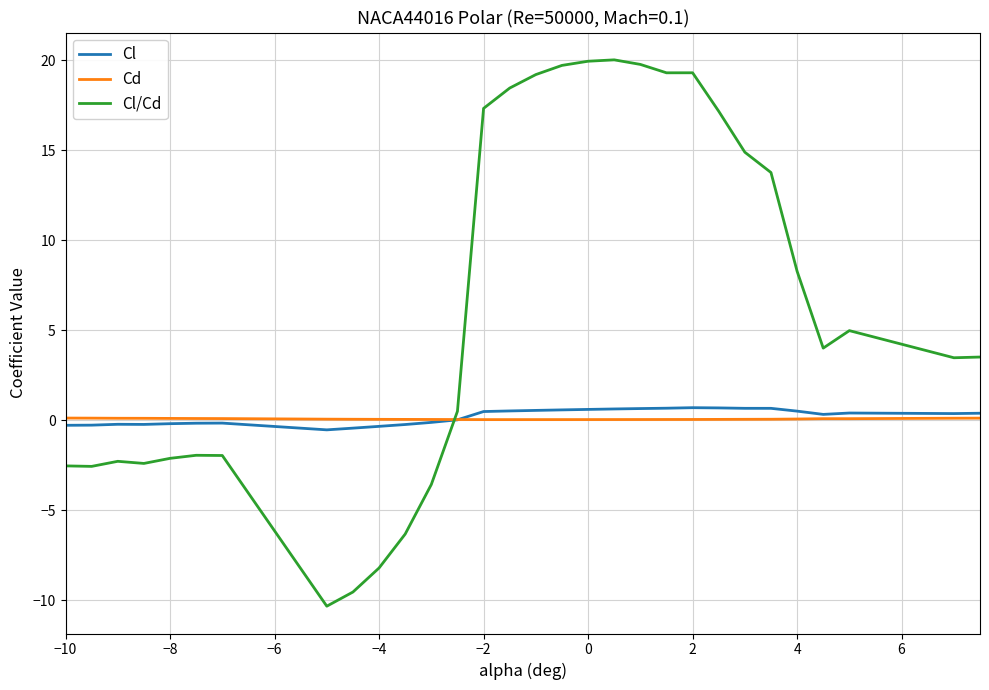

Which series has the widest spread of values?

Cl/Cd